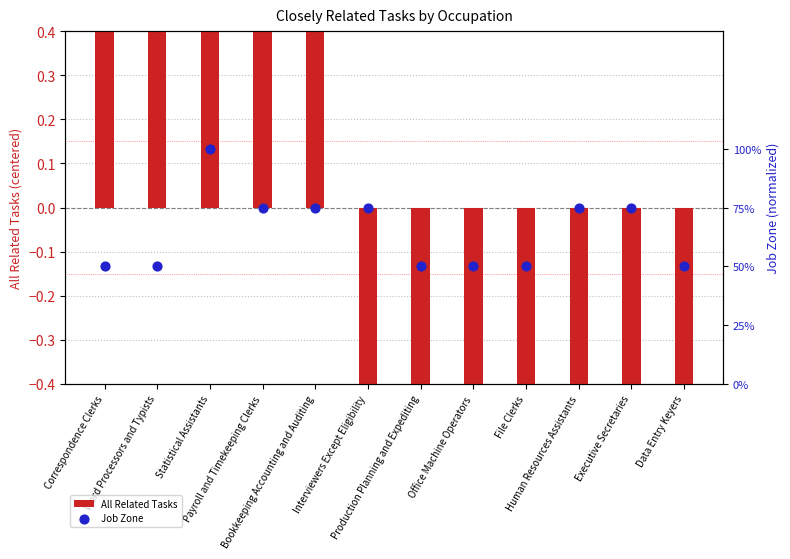

What are all the series names shown in the legend?

All Related Tasks, Job Zone